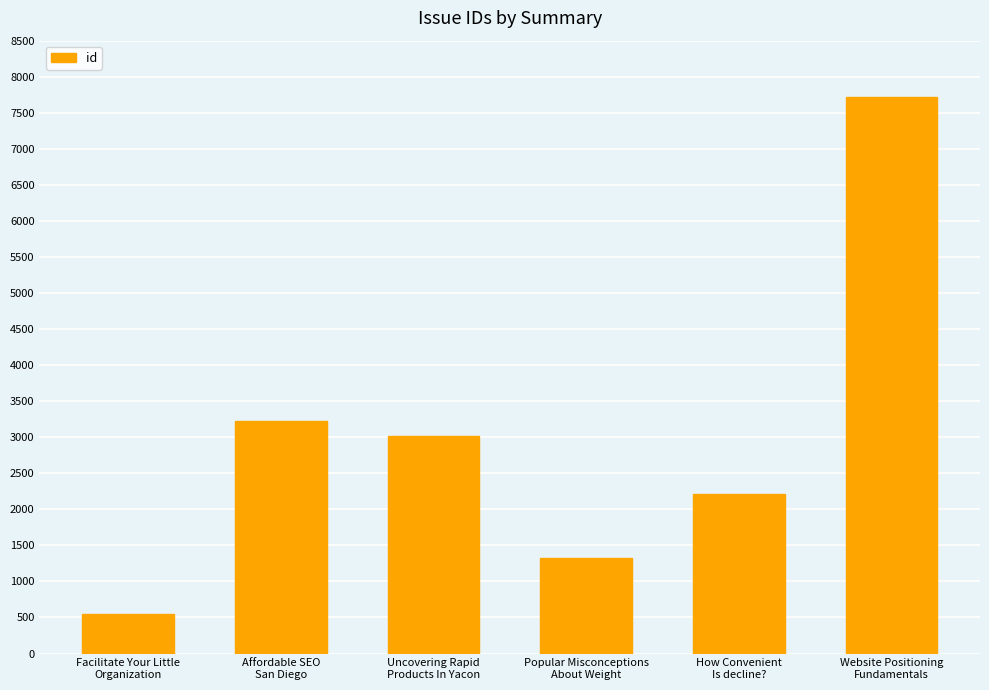

How many data points are less than 3014?

3